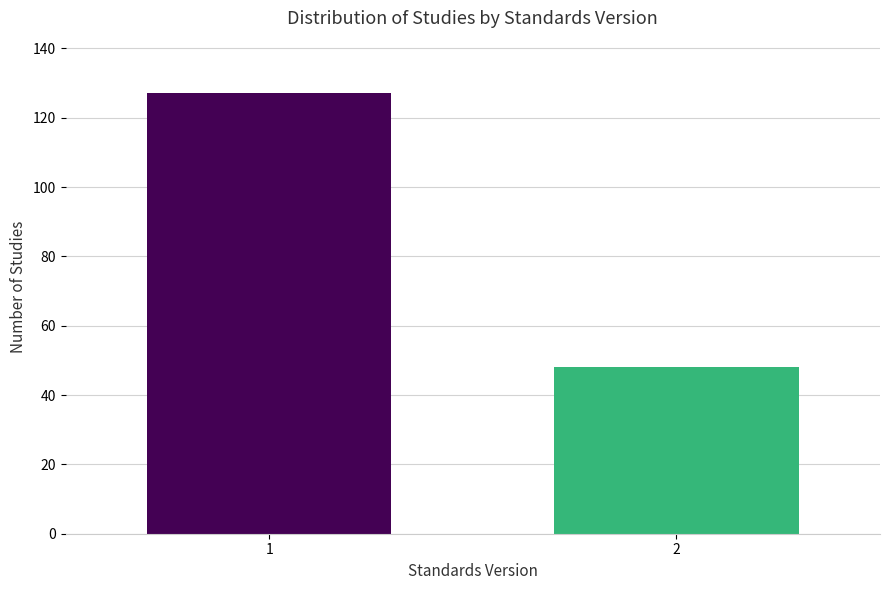

Reading left to right, what are all the values shown in this chart?

1=127	2=48